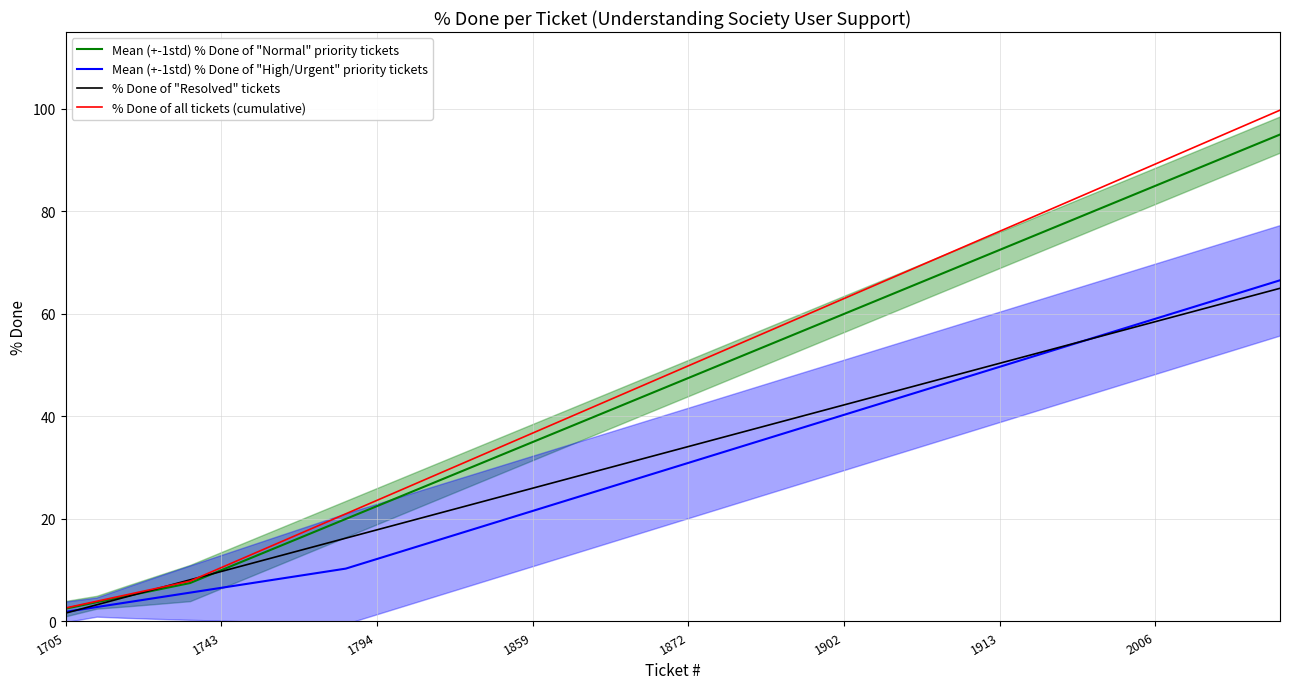

Reading left to right, extract all data points from this chart.

Mean (+-1std) % Done of "Normal" priority tickets: 2.5	3.8	5.0	6.2	7.5	10.0	12.5	15.0	17.5	20.0	22.5	25.0	27.5	30.0	32.5	35.0	37.5	40.0	42.5	45.0	47.5	50.0	52.5	55.0	57.5	60.0	62.5	65.0	67.5	70.0	72.5	75.0	77.5	80.0	82.5	85.0	87.5	90.0	92.5	95.0
Mean (+-1std) % Done of "High/Urgent" priority tickets: 1.9	2.8	3.8	4.7	5.6	6.6	7.5	8.4	9.4	10.3	12.2	14.1	15.9	17.8	19.7	21.6	23.4	25.3	27.2	29.1	30.9	32.8	34.7	36.6	38.4	40.3	42.2	44.1	45.9	47.8	49.7	51.6	53.4	55.3	57.2	59.1	60.9	62.8	64.7	66.6
% Done of "Resolved" tickets: 1.6	3.2	4.9	6.5	8.1	9.8	11.4	13.0	14.6	16.2	17.9	19.5	21.1	22.8	24.4	26.0	27.6	29.2	30.9	32.5	34.1	35.8	37.4	39.0	40.6	42.2	43.9	45.5	47.1	48.8	50.4	52.0	53.6	55.2	56.9	58.5	60.1	61.8	63.4	65.0
% Done of all tickets (cumulative): 2.6	3.9	5.2	6.6	7.9	10.5	13.1	15.8	18.4	21.0	23.6	26.2	28.9	31.5	34.1	36.8	39.4	42.0	44.6	47.2	49.9	52.5	55.1	57.8	60.4	63.0	65.6	68.2	70.9	73.5	76.1	78.8	81.4	84.0	86.6	89.2	91.9	94.5	97.1	99.8